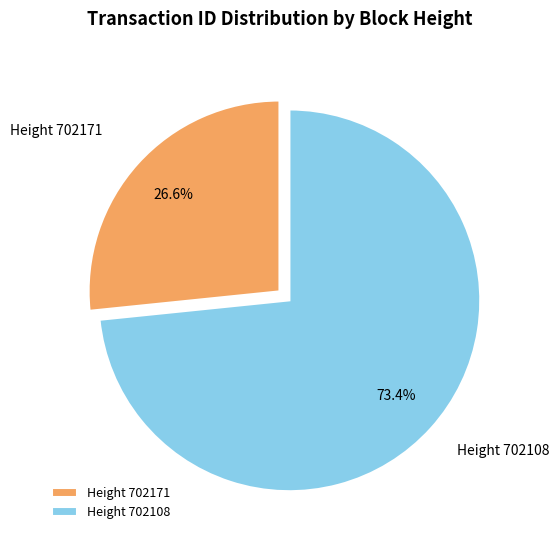

Which category has the biggest portion of the pie?

Height 702108